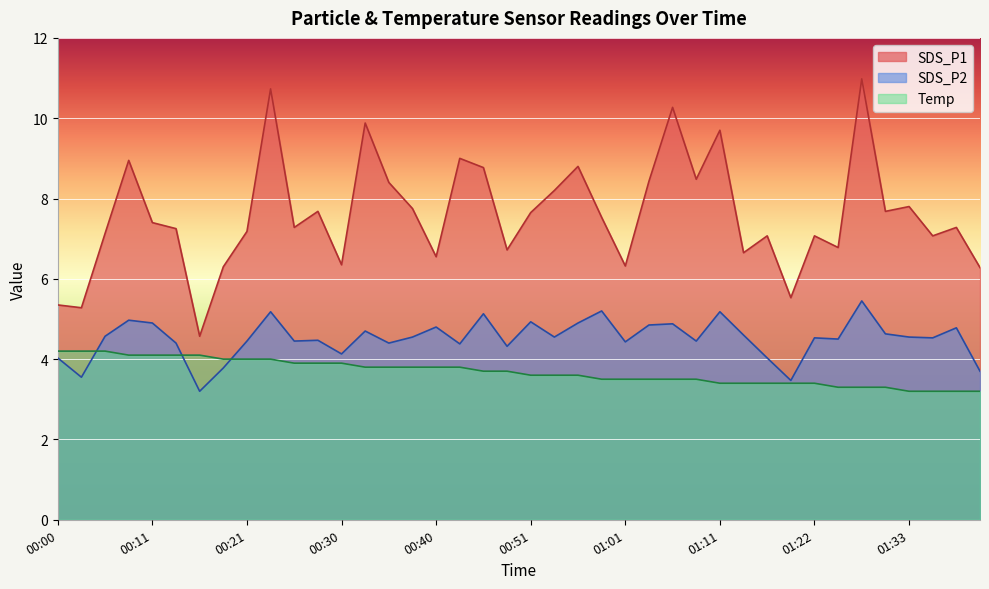

Reading left to right, extract all data points from this chart.

SDS_P1: 00:00=5.3	00:03=5.3	00:06=7.1	00:08=8.9	00:11=7.4	00:13=7.2	00:16=4.6	00:18=6.3	00:21=7.2	00:23=10.7	00:26=7.3	00:28=7.7	00:30=6.3	00:33=9.9	00:35=8.4	00:38=7.8	00:40=6.5	00:43=9.0	00:46=8.8	00:48=6.7	00:51=7.7	00:53=8.2	00:56=8.8	00:59=7.5	01:01=6.3	01:04=8.4	01:06=10.3	01:08=8.5	01:11=9.7	01:13=6.7	01:16=7.1	01:19=5.5	01:22=7.1	01:25=6.8	01:27=11.0	01:30=7.7	01:33=7.8	01:36=7.1	01:38=7.3	01:41=6.3
SDS_P2: 00:00=4.0	00:03=3.5	00:06=4.6	00:08=5.0	00:11=4.9	00:13=4.4	00:16=3.2	00:18=3.8	00:21=4.5	00:23=5.2	00:26=4.5	00:28=4.5	00:30=4.1	00:33=4.7	00:35=4.4	00:38=4.5	00:40=4.8	00:43=4.4	00:46=5.1	00:48=4.3	00:51=4.9	00:53=4.5	00:56=4.9	00:59=5.2	01:01=4.4	01:04=4.8	01:06=4.9	01:08=4.5	01:11=5.2	01:13=4.6	01:16=4.0	01:19=3.5	01:22=4.5	01:25=4.5	01:27=5.5	01:30=4.6	01:33=4.5	01:36=4.5	01:38=4.8	01:41=3.7
Temp: 00:00=4.2	00:03=4.2	00:06=4.2	00:08=4.1	00:11=4.1	00:13=4.1	00:16=4.1	00:18=4.0	00:21=4.0	00:23=4.0	00:26=3.9	00:28=3.9	00:30=3.9	00:33=3.8	00:35=3.8	00:38=3.8	00:40=3.8	00:43=3.8	00:46=3.7	00:48=3.7	00:51=3.6	00:53=3.6	00:56=3.6	00:59=3.5	01:01=3.5	01:04=3.5	01:06=3.5	01:08=3.5	01:11=3.4	01:13=3.4	01:16=3.4	01:19=3.4	01:22=3.4	01:25=3.3	01:27=3.3	01:30=3.3	01:33=3.2	01:36=3.2	01:38=3.2	01:41=3.2